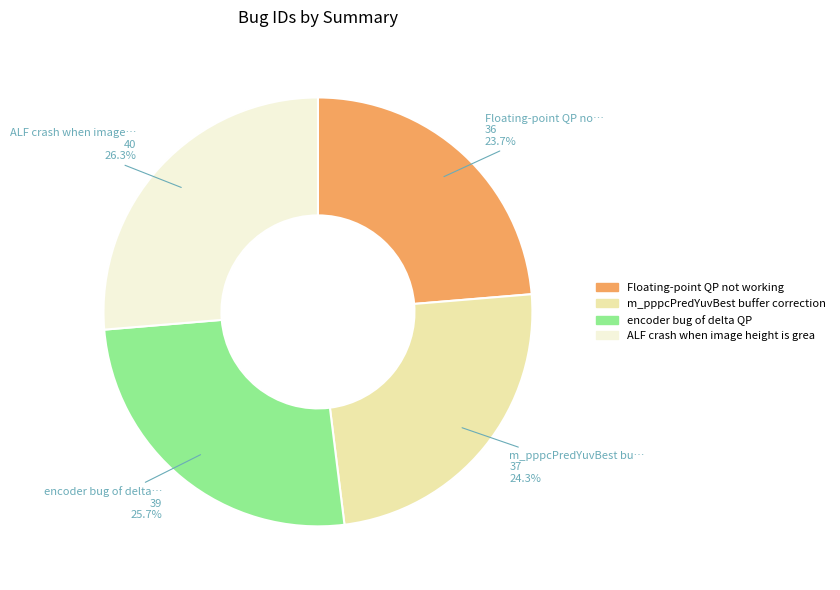

Is there a majority slice in this chart?

No